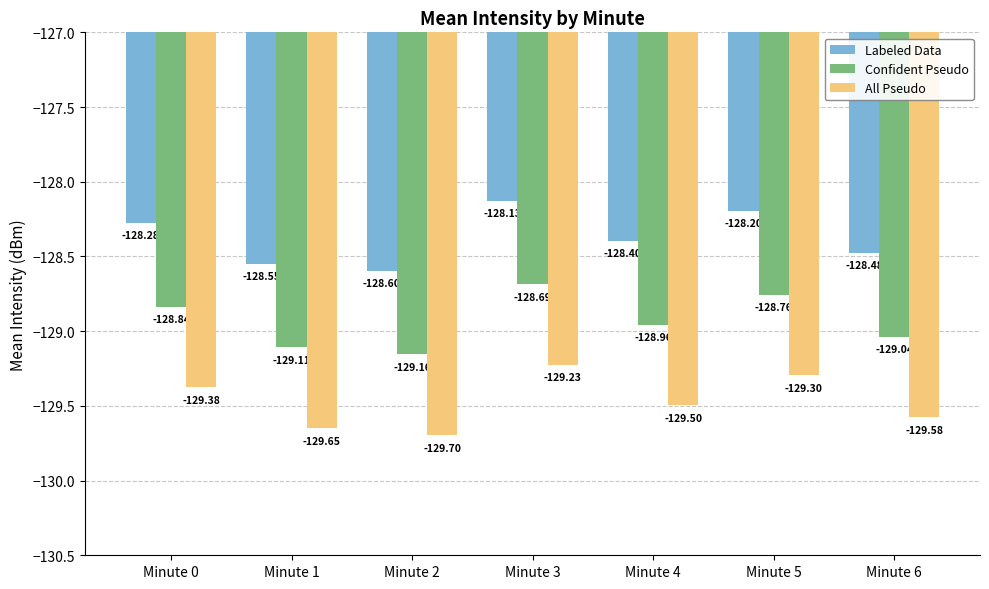

Which series has the largest total across all categories?

Labeled Data